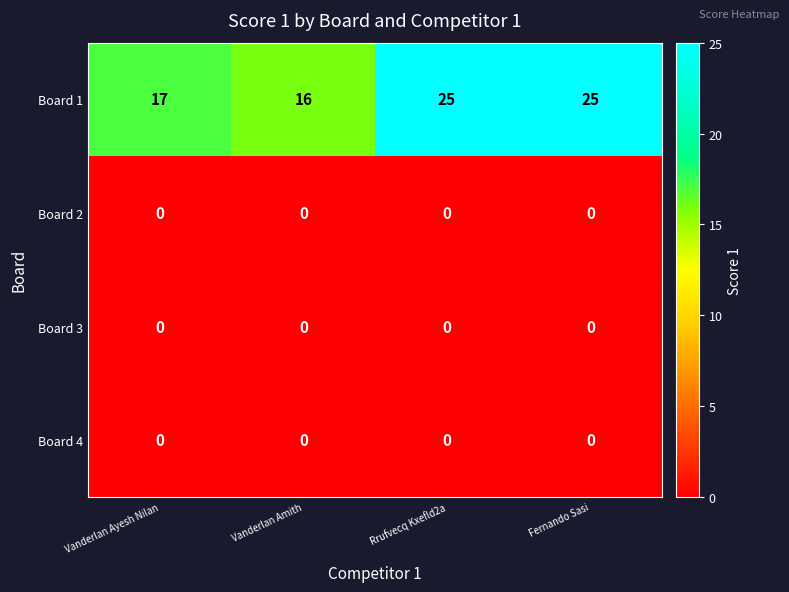

Reading right to left, list all the values displayed in this chart.

Board 1: Fernando Sasi=25	Rrufvecq Kxefld2a=25	Vanderlan Amith=16	Vanderlan Ayesh Nilan=17
Board 2: Fernando Sasi=0	Rrufvecq Kxefld2a=0	Vanderlan Amith=0	Vanderlan Ayesh Nilan=0
Board 3: Fernando Sasi=0	Rrufvecq Kxefld2a=0	Vanderlan Amith=0	Vanderlan Ayesh Nilan=0
Board 4: Fernando Sasi=0	Rrufvecq Kxefld2a=0	Vanderlan Amith=0	Vanderlan Ayesh Nilan=0